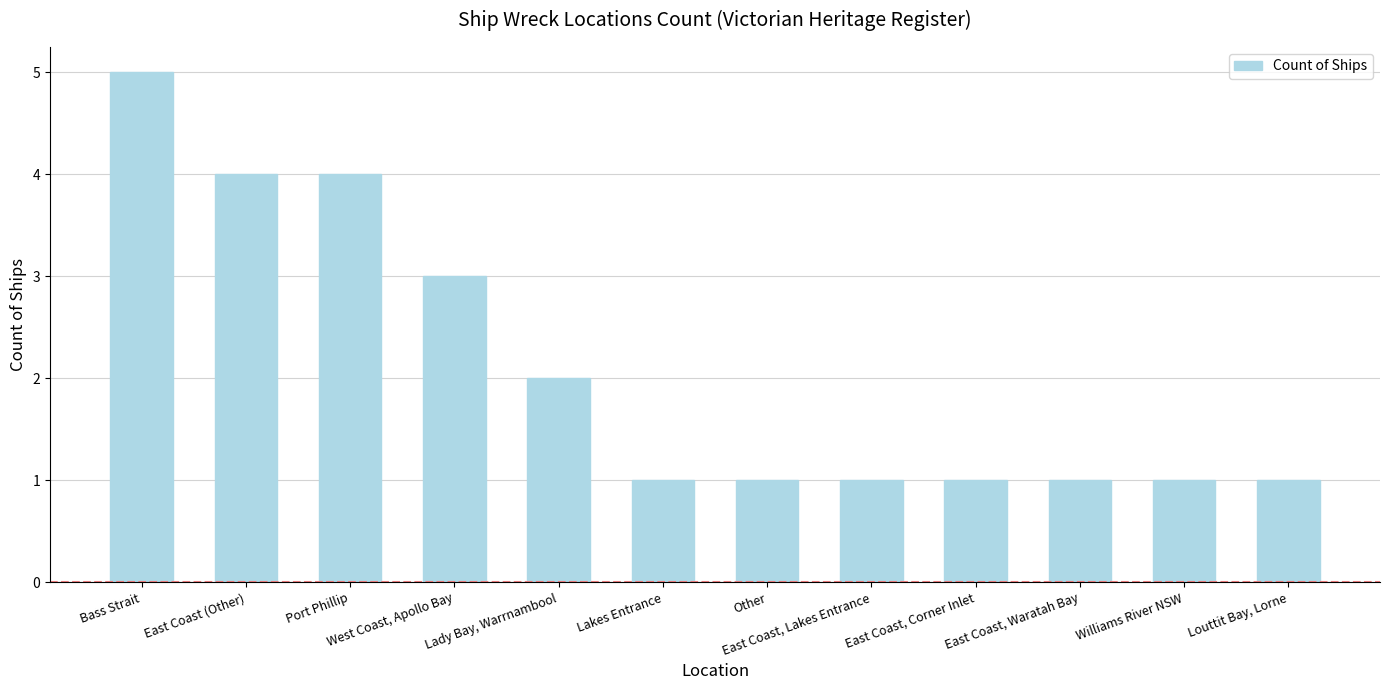

The value at Port Phillip is 4. True or false?

True